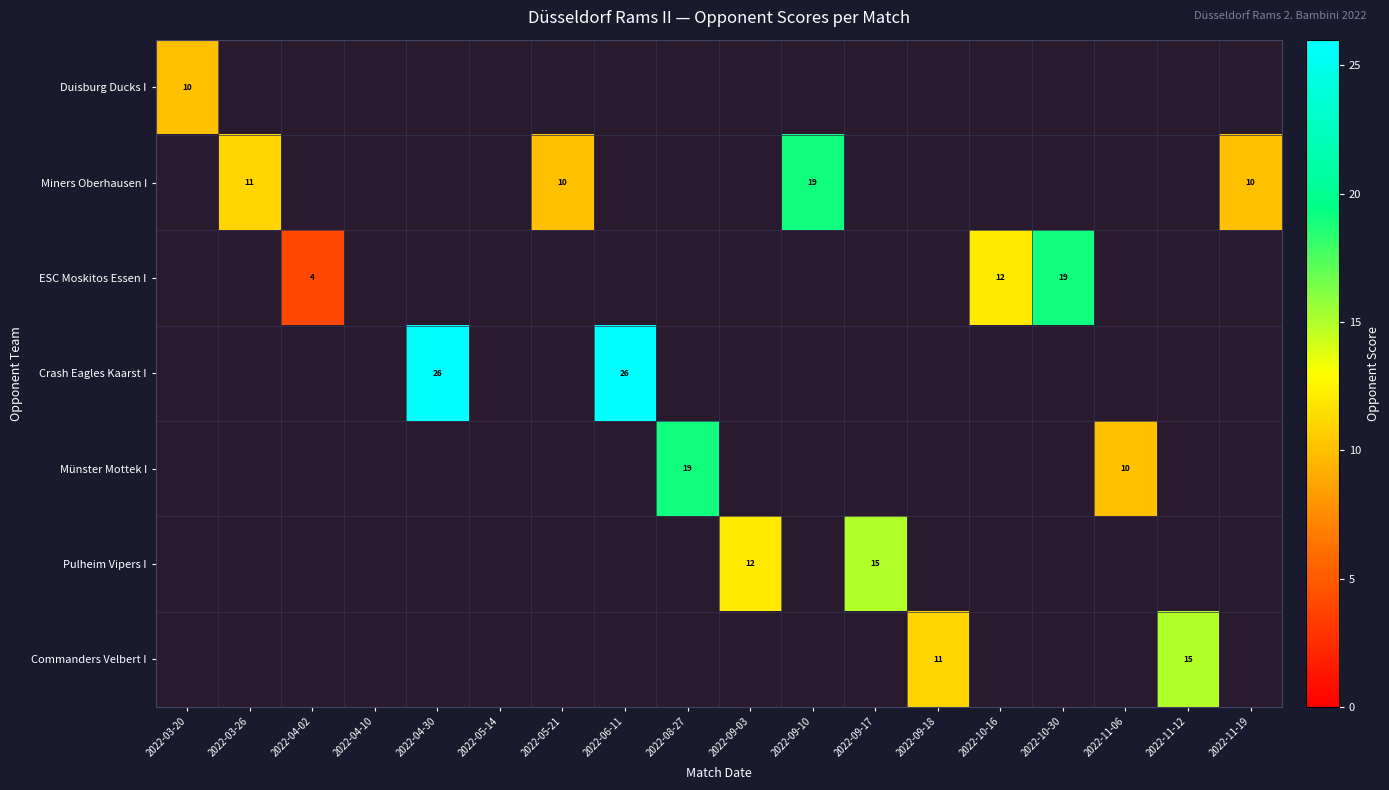

The Crash Eagles Kaarst I series shows 8 at 2022-06-11. True or false?

False